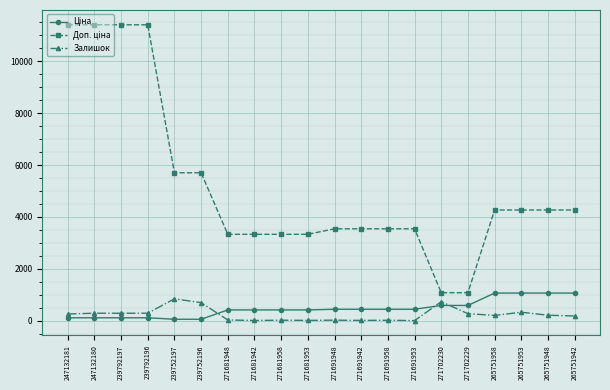

What is the difference between the second highest and minimum values in the Залишок series?

730.0